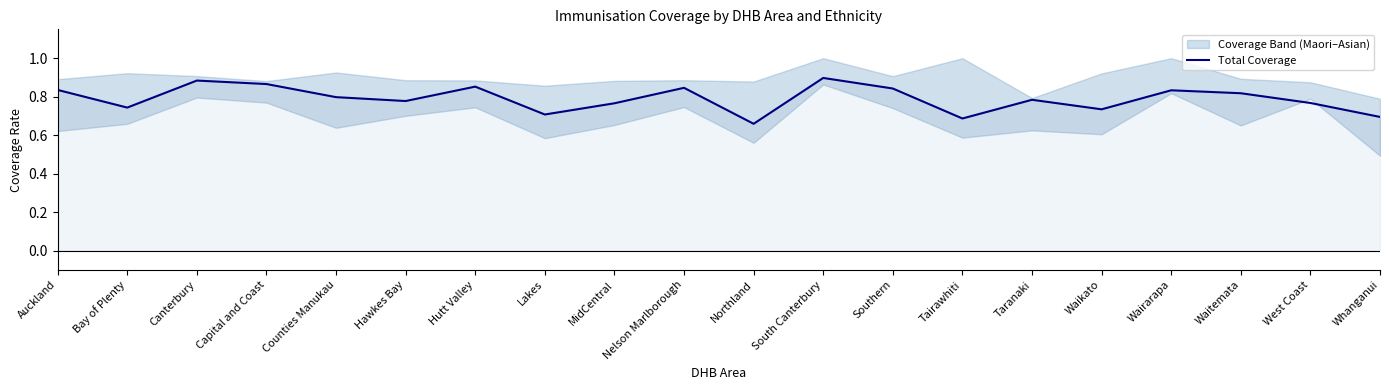

Reading right to left, transcribe all the data shown in this chart.

Whanganui=0.7	West Coast=0.8	Waitemata=0.8	Wairarapa=0.8	Waikato=0.7	Taranaki=0.8	Tairawhiti=0.7	Southern=0.8	South Canterbury=0.9	Northland=0.7	Nelson Marlborough=0.8	MidCentral=0.8	Lakes=0.7	Hutt Valley=0.9	Hawkes Bay=0.8	Counties Manukau=0.8	Capital and Coast=0.9	Canterbury=0.9	Bay of Plenty=0.7	Auckland=0.8